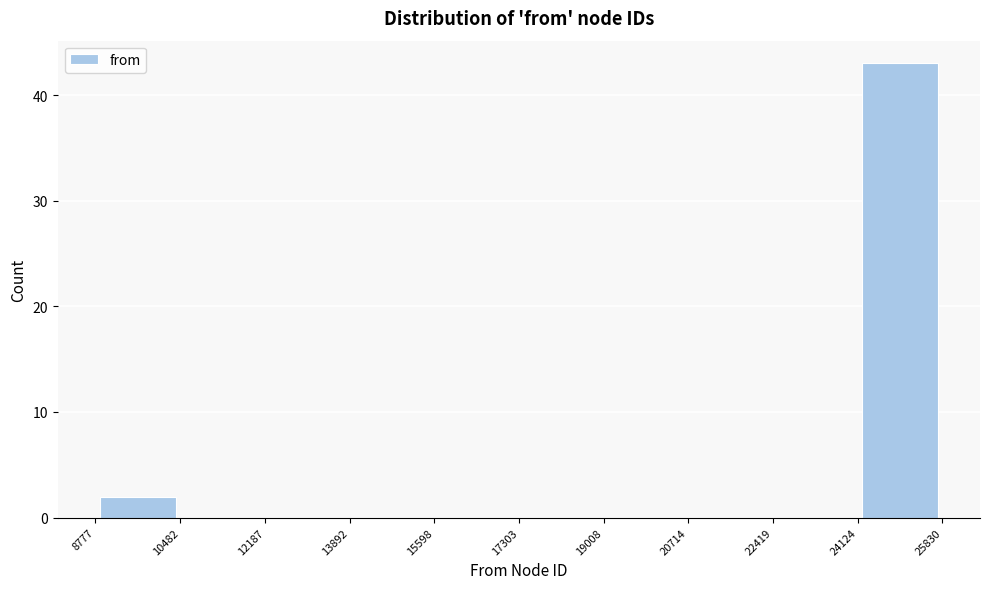

Over which range of the x-axis is the bar tallest?

24124 to 25830